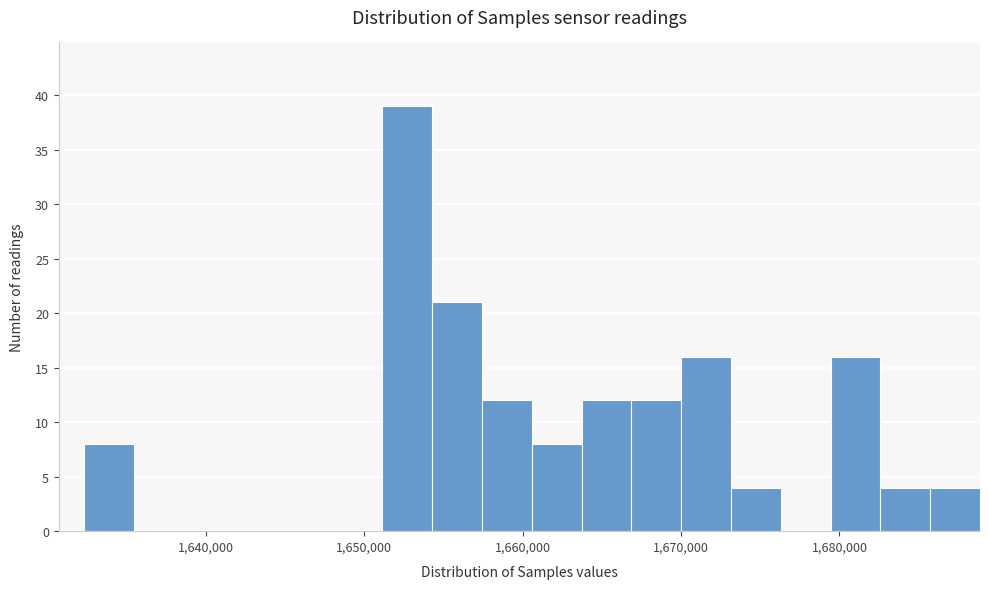

Read against the x-axis, roughly where is the centre of the tallest bar?

1653000